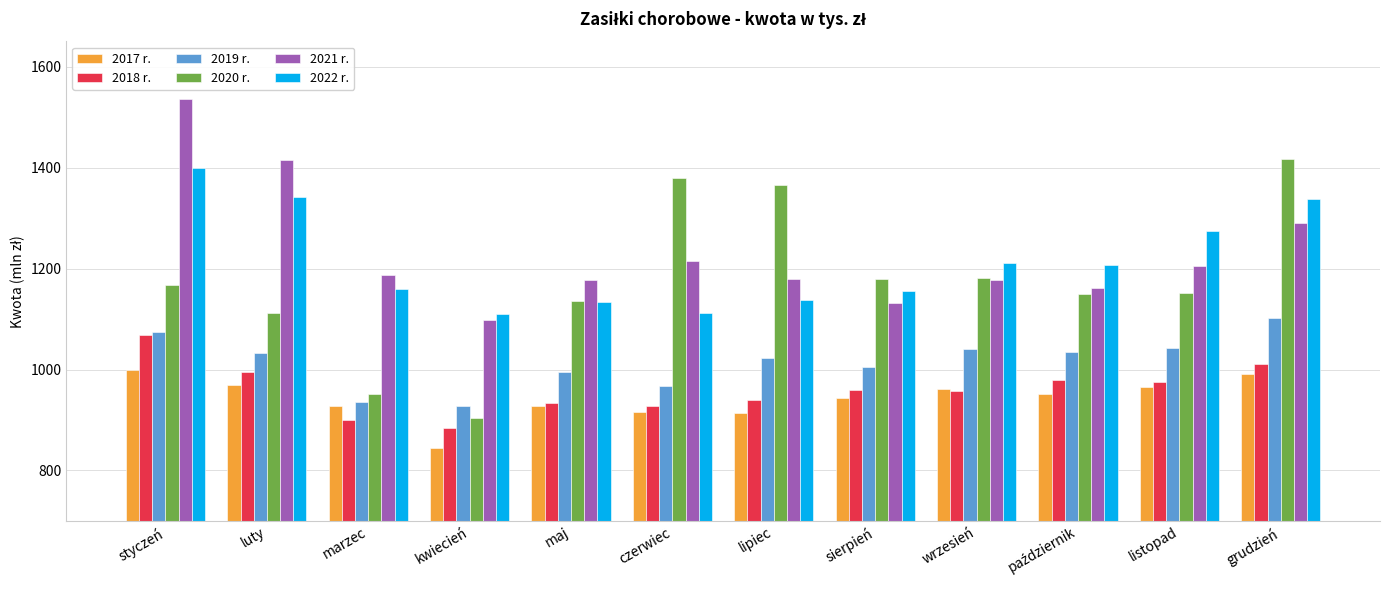

The 2020 r. series shows 1379859.3 at czerwiec. True or false?

True